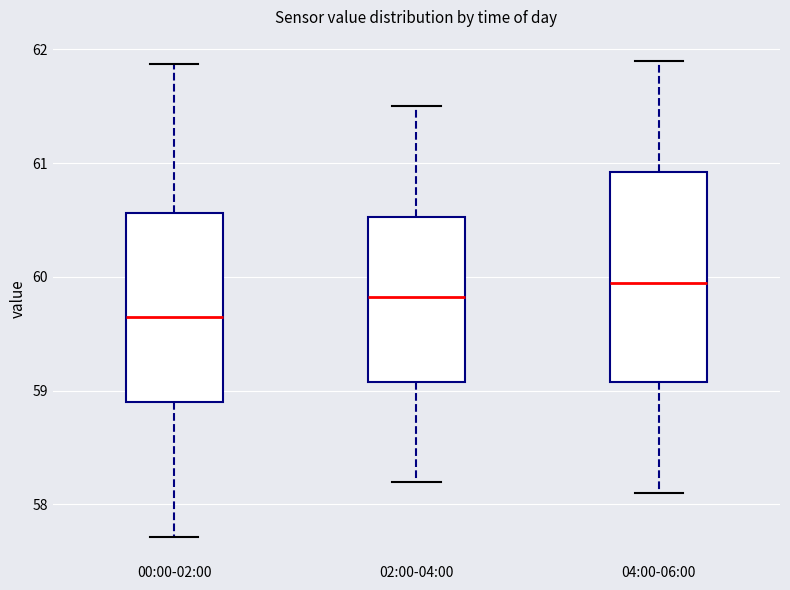

Which box has the lowest median line?

00:00-02:00